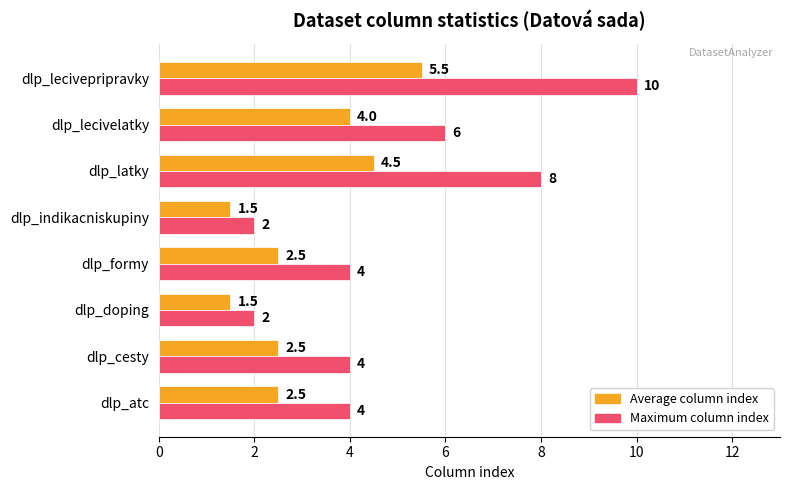

How many Maximum column index values are between 4 and 8?

5